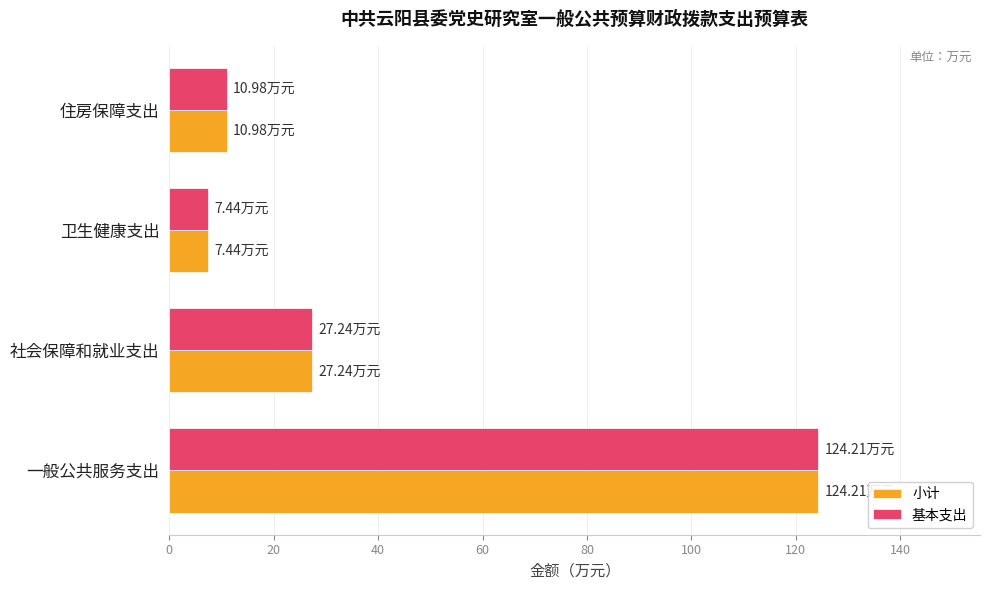

What is the sum of all 基本支出 values?

169.9